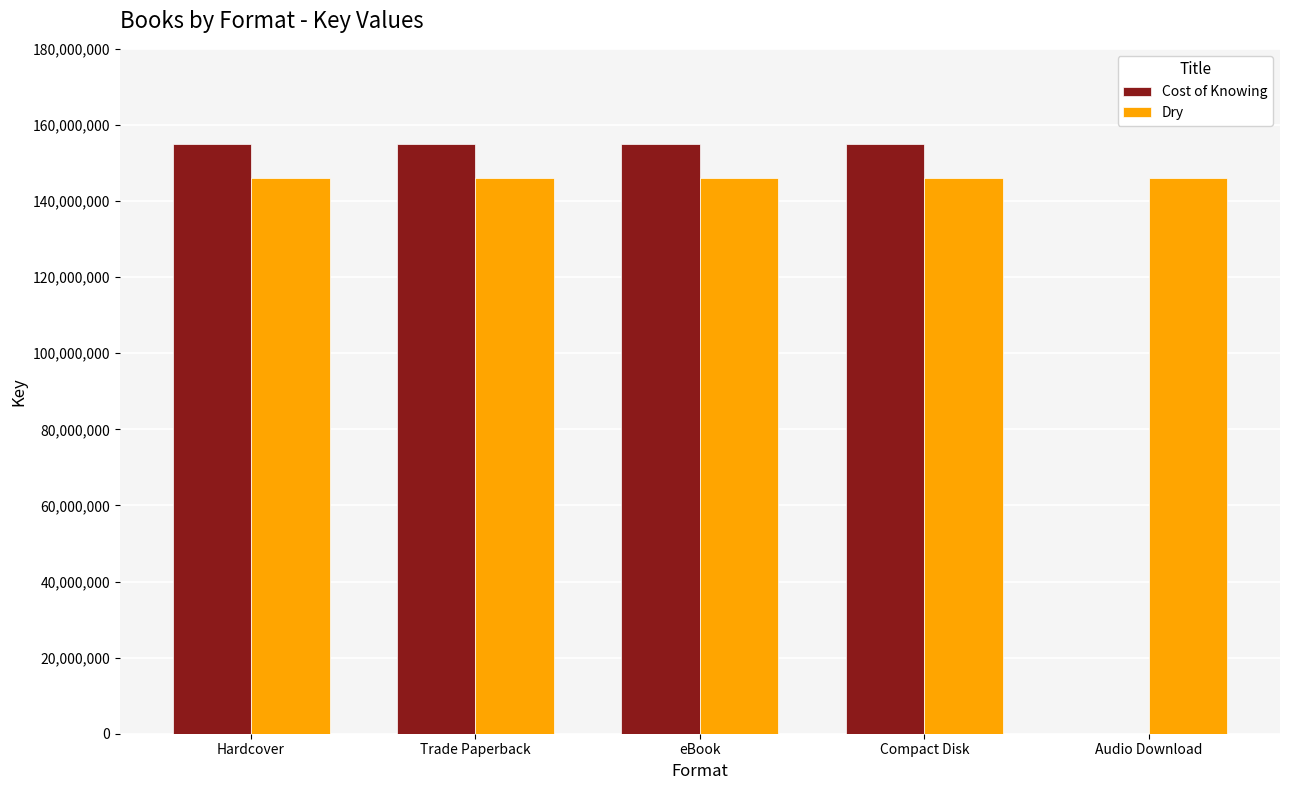

What is the maximum value for Cost of Knowing?

155097915